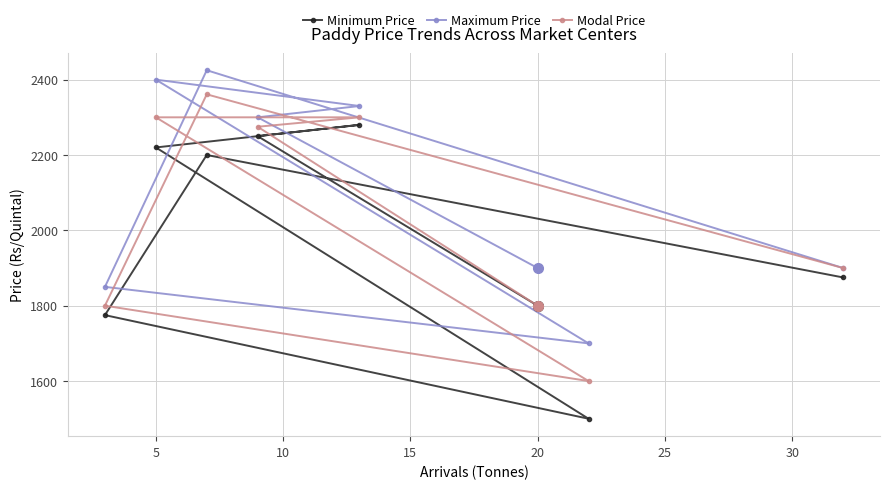

What is the lowest value of the Modal Price series?

1600